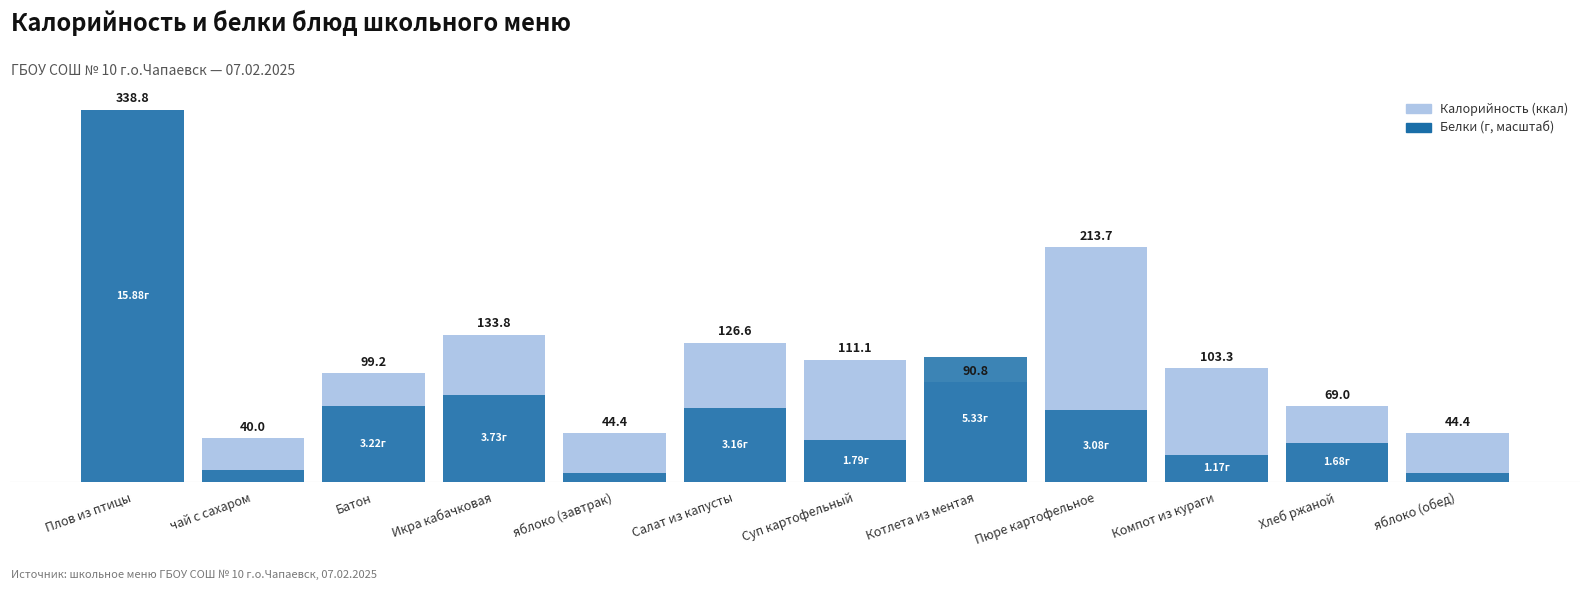

How many bars are there in each group?

2